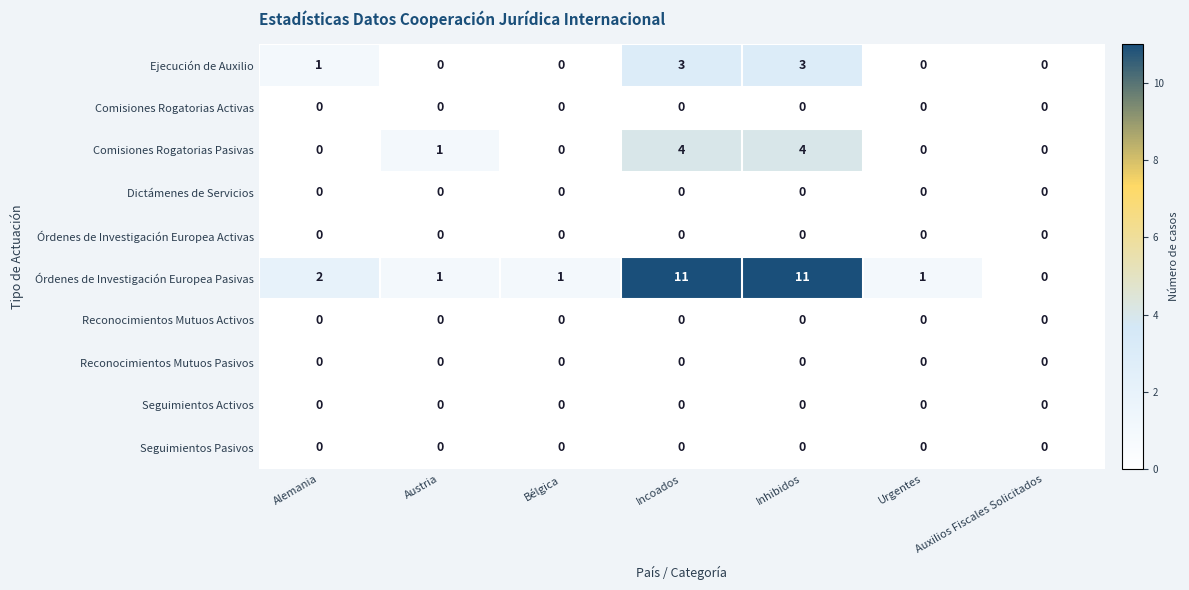

What is the difference between the maximum and second lowest values in the Ejecución de Auxilio series?

3